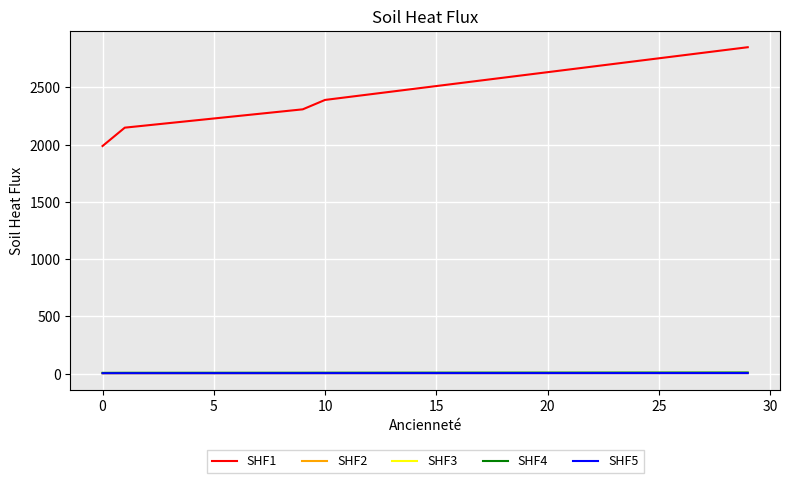

True or false: SHF5 and SHF1 cross at least once.

False